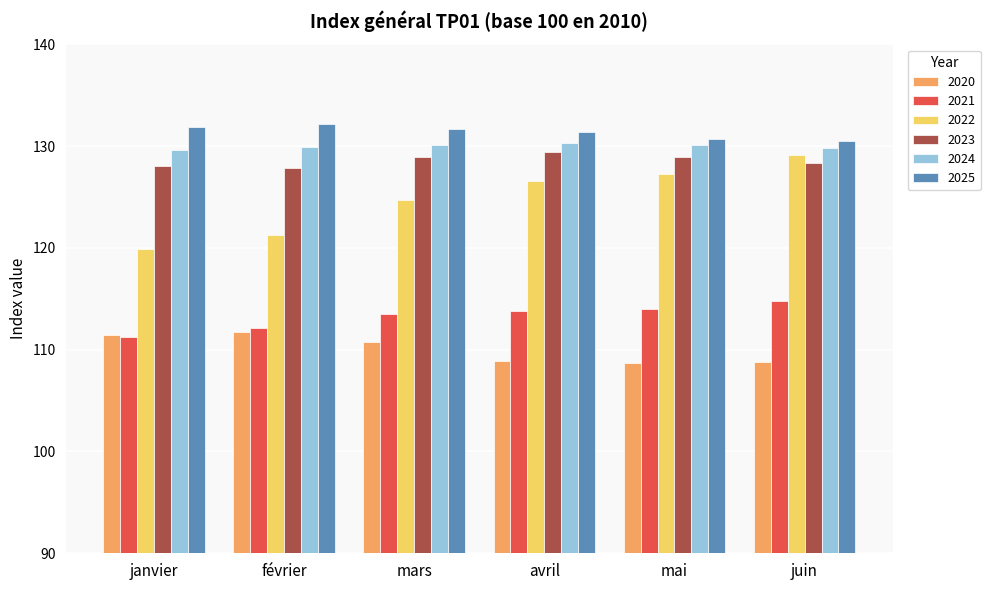

Between janvier and juin, which series saw the biggest shift?

2022